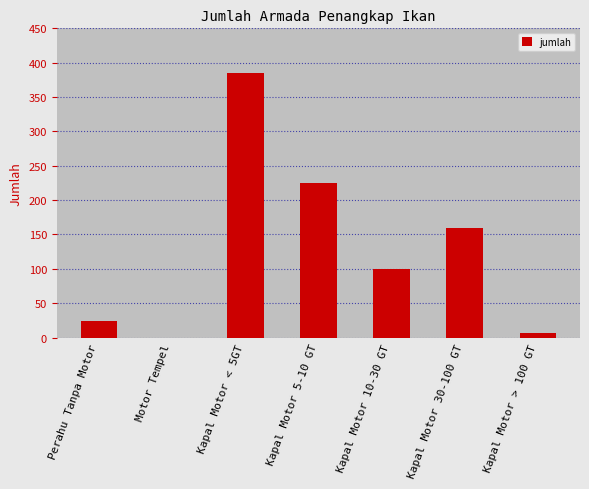

What is the maximum value shown in the chart?

385